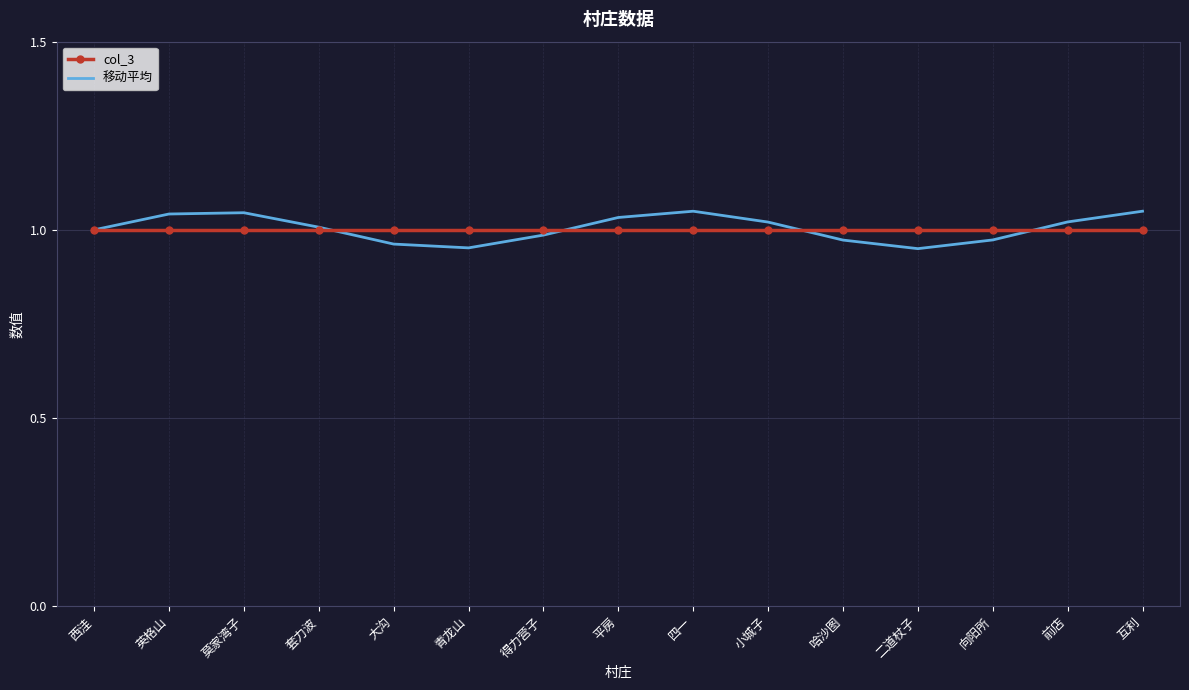

The col_3 series shows 1.0 at 前店. True or false?

True